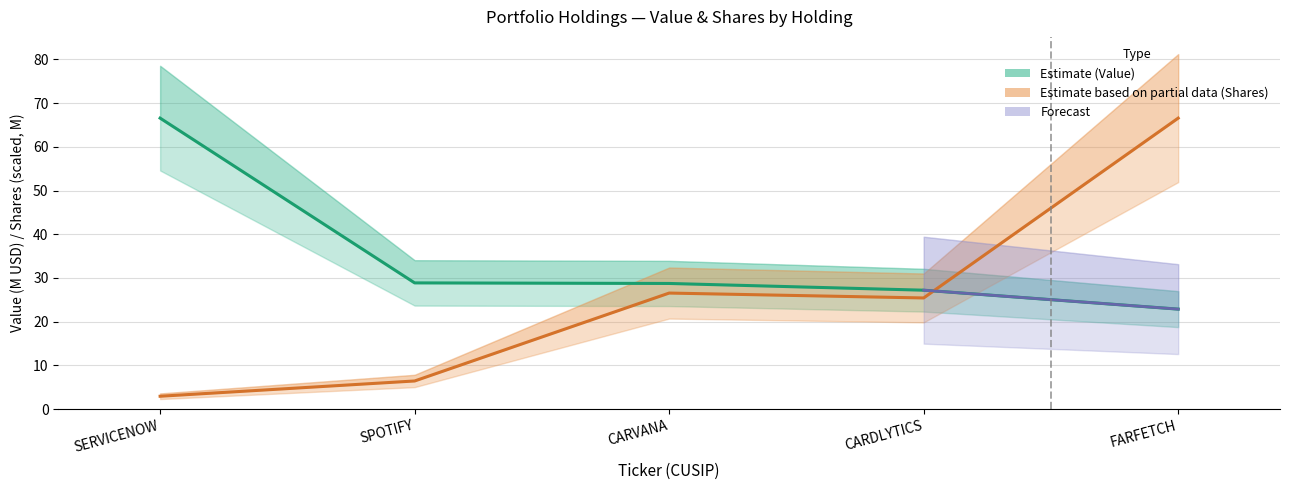

The value of Value at FARFETCH is 22.9. True or false?

True